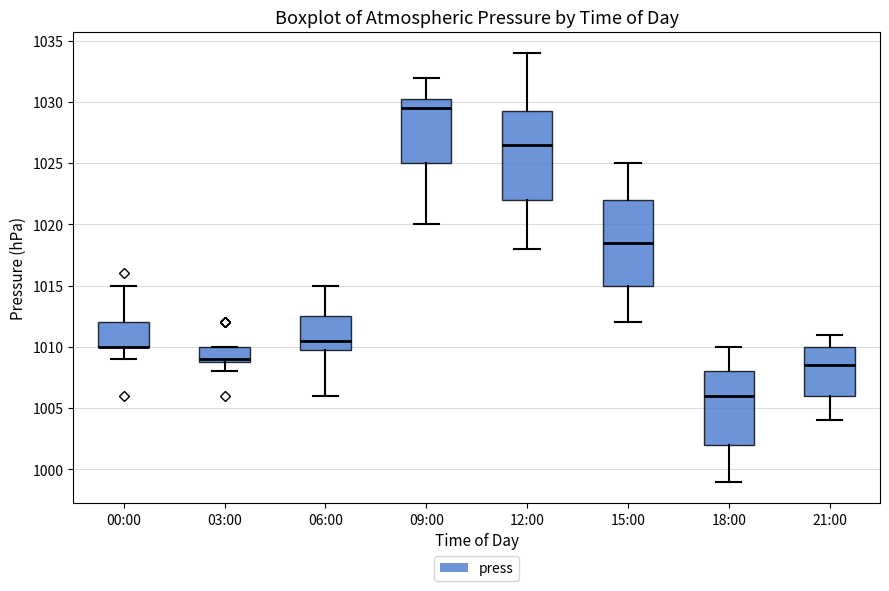

Reading left to right, read every box against the y-axis: the position of its median line, the range the box covers, and the ends of its whiskers. The values are not printed on the chart, so give them approximately, as read against the axis.

00:00: median 1010.0 (drawn on the box's lower edge), box 1010.0 to 1012.0, whiskers 1009.0 to 1015.0
03:00: median 1009.0 (just above the box's lower edge), box 1009.0 to 1010.0, whiskers 1008.0 to 1010.0
06:00: median 1010.5, box 1010.0 to 1012.5, whiskers 1006.0 to 1015.0
09:00: median 1029.5, box 1025.0 to 1030.5, whiskers 1020.0 to 1032.0
12:00: median 1026.5, box 1022.0 to 1029.5, whiskers 1018.0 to 1034.0
15:00: median 1018.5, box 1015.0 to 1022.0, whiskers 1012.0 to 1025.0
18:00: median 1006.0, box 1002.0 to 1008.0, whiskers 999.0 to 1010.0
21:00: median 1008.5, box 1006.0 to 1010.0, whiskers 1004.0 to 1011.0